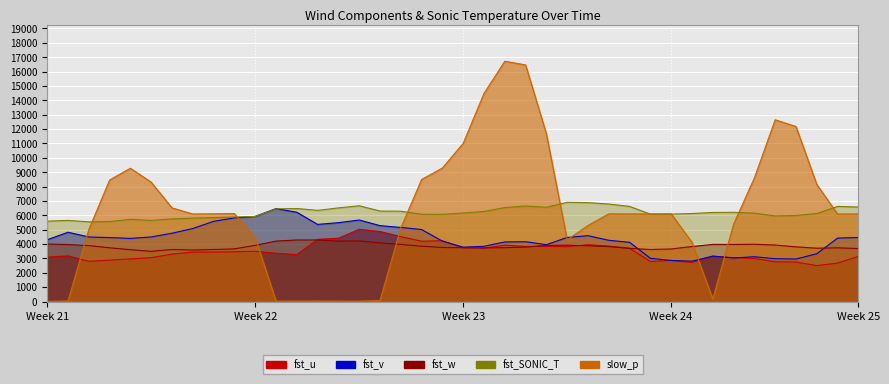

Is it true that fst_SONIC_T equals 6881.2 at 26?

True